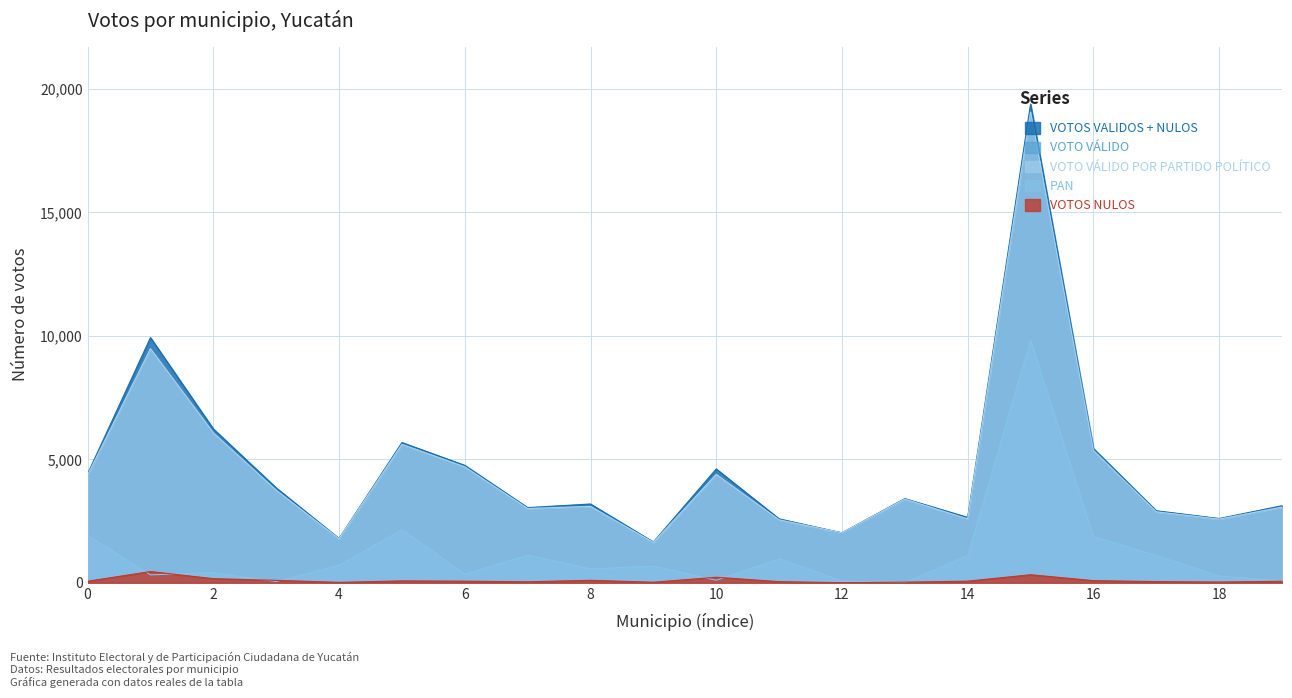

Is the value of VOTO VÁLIDO POR PARTIDO POLÍTICO at 0 greater than the value of VOTO VÁLIDO at 14?

Yes